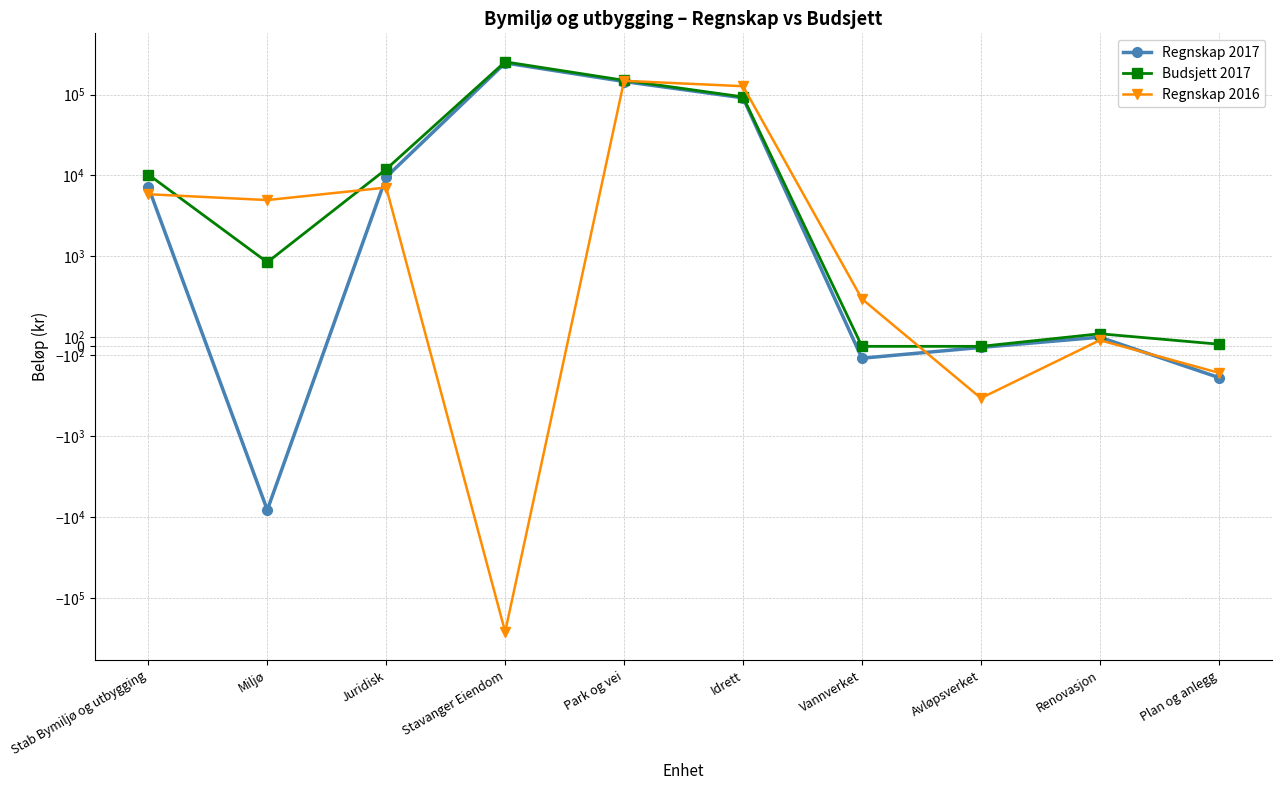

Reading left to right, what are all the values shown in this chart?

Regnskap 2017: Stab Bymiljø og utbygging=7188	Miljø=-8148	Juridisk=9562	Stavanger Eiendom=245787	Park og vei=144840	Idrett=90975	Vannverket=-132	Avløpsverket=-12	Renovasjon=102	Plan og anlegg=-347
Budsjett 2017: Stab Bymiljø og utbygging=10270	Miljø=935	Juridisk=11974	Stavanger Eiendom=253516	Park og vei=149855	Idrett=93507	Vannverket=0	Avløpsverket=0	Renovasjon=140	Plan og anlegg=24
Regnskap 2016: Stab Bymiljø og utbygging=5864	Miljø=4968	Juridisk=7098	Stavanger Eiendom=-260700	Park og vei=147740	Idrett=126742	Vannverket=527	Avløpsverket=-576	Renovasjon=68	Plan og anlegg=-294